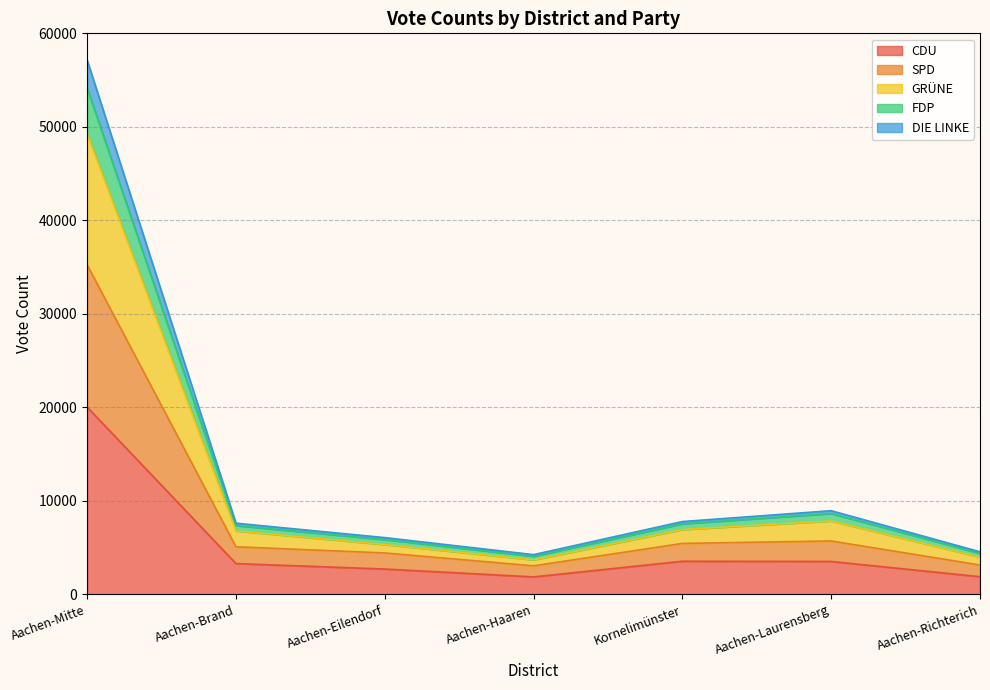

Which category has the highest value in the CDU series?

Aachen-Mitte